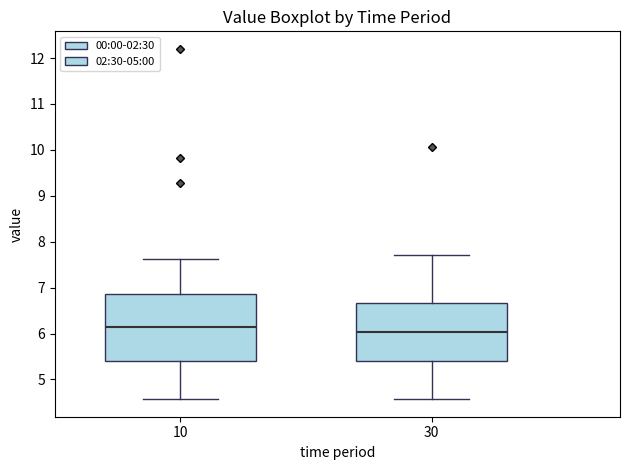

Reading left to right, transcribe this box plot: for each box, give where its median line is, the range the box spans, and where its two whiskers end, as read against the y-axis. The values are not printed on the chart, so give them approximately, as read against the axis.

10: median 6.1, box 5.4 to 6.9, whiskers 4.6 to 7.6
30: median 6.0, box 5.4 to 6.7, whiskers 4.6 to 7.7